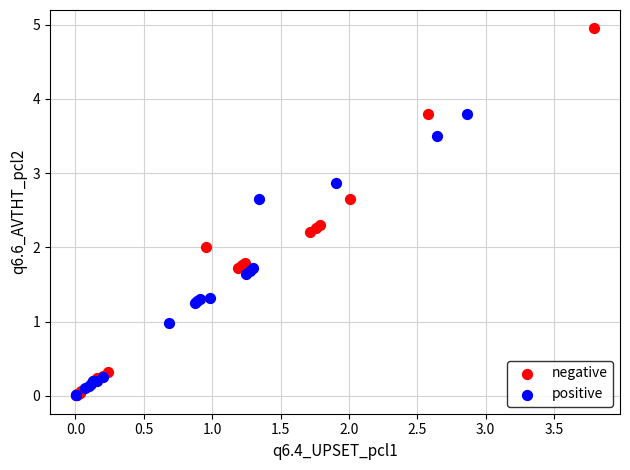

Which series has the largest Y range (max minus min)?

negative